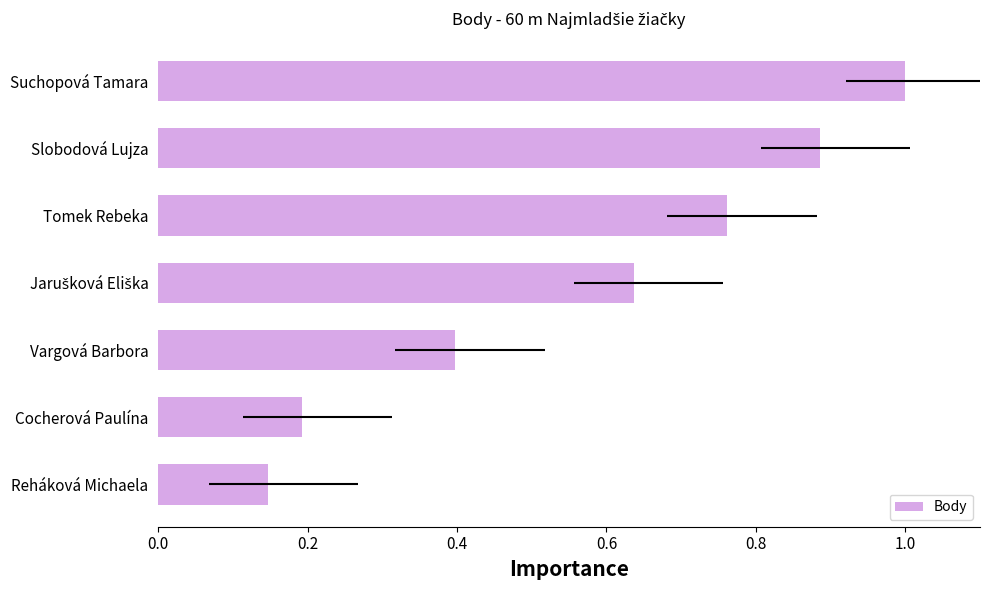

The chart shows a value of 0.5 at Suchopová Tamara. True or false?

False